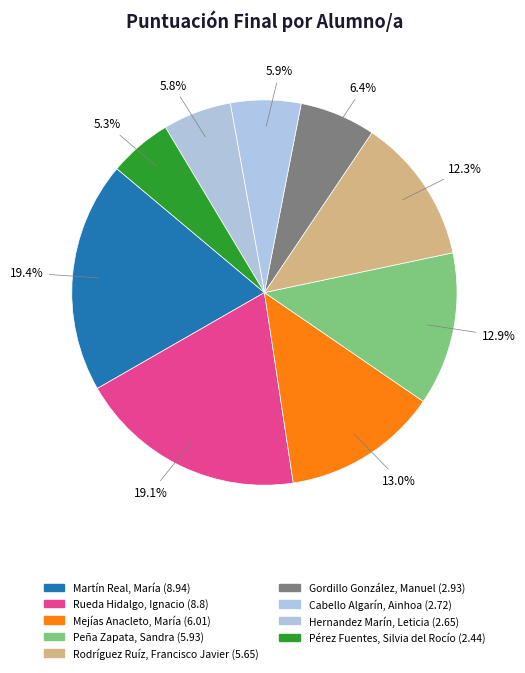

To the nearest percent, what is the average slice percentage?

11%